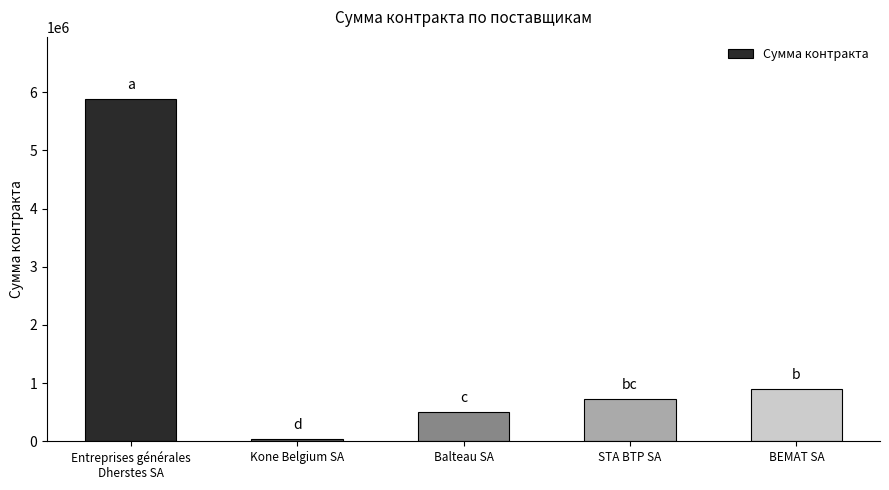

The value at STA BTP SA is 397922. True or false?

False